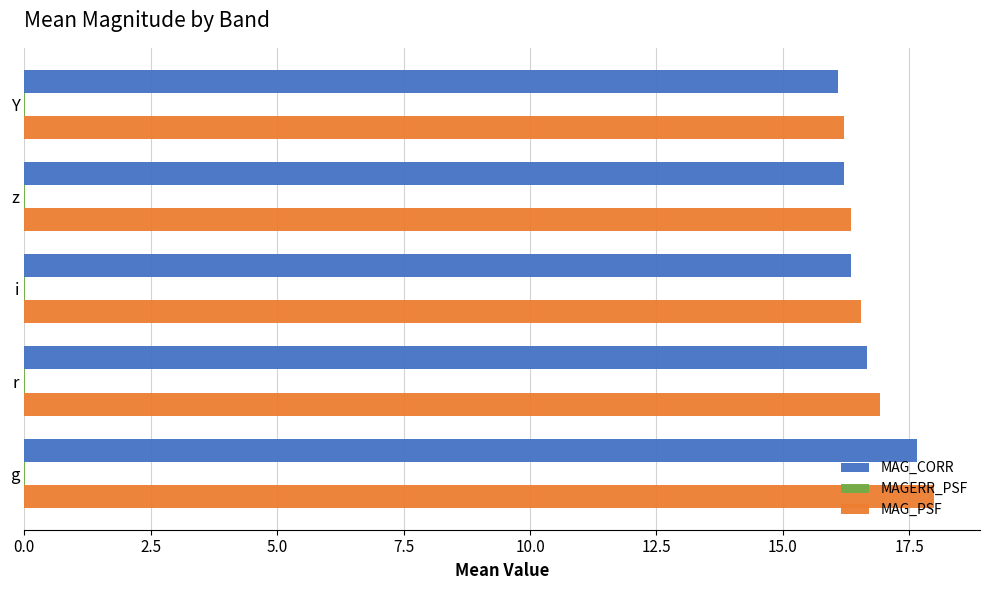

What is the average value of the MAG_PSF series?

16.8